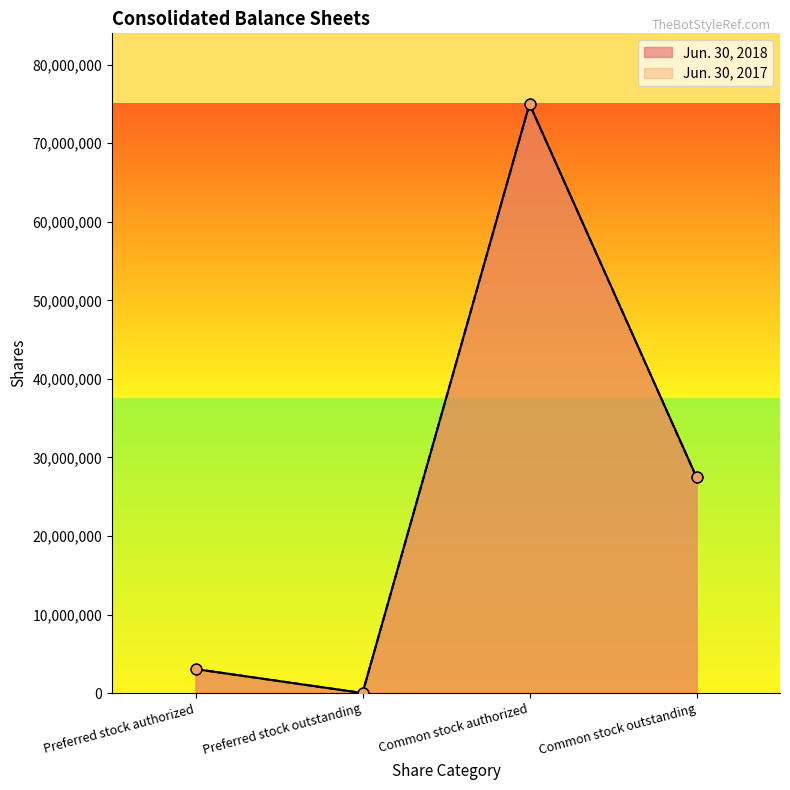

What are all the series names shown in the legend?

Jun. 30, 2018, Jun. 30, 2017